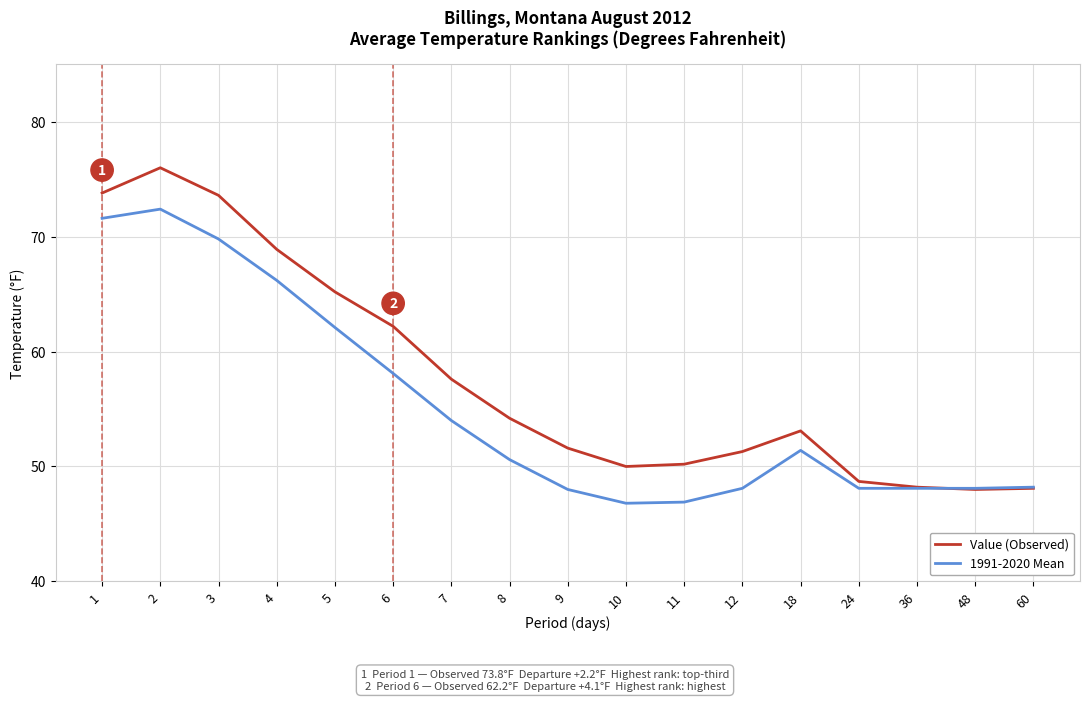

True or false: Value (Observed) has more than 0 interior local peaks.

True